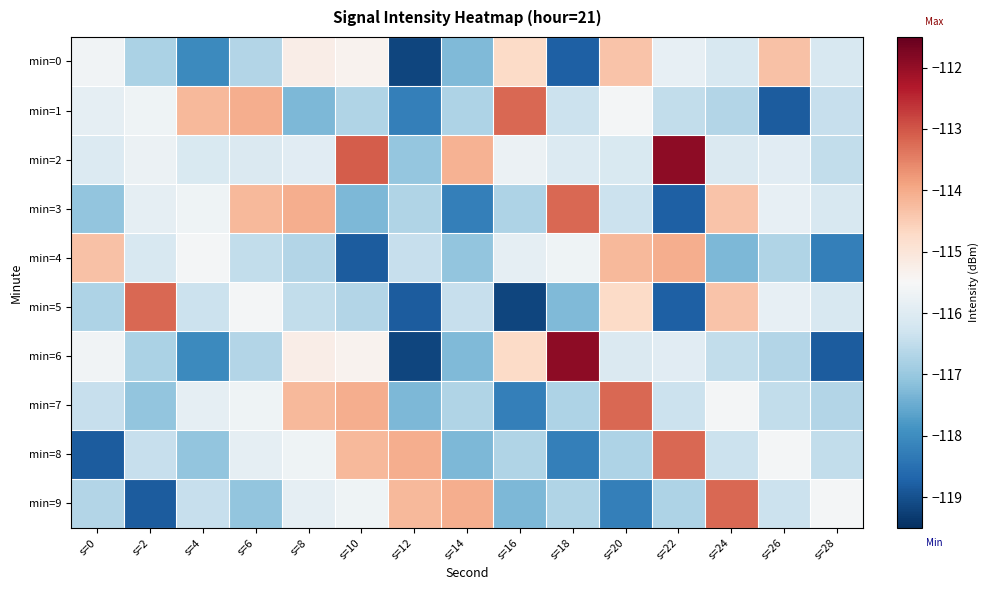

Which category has the lowest value across all series?

s=12